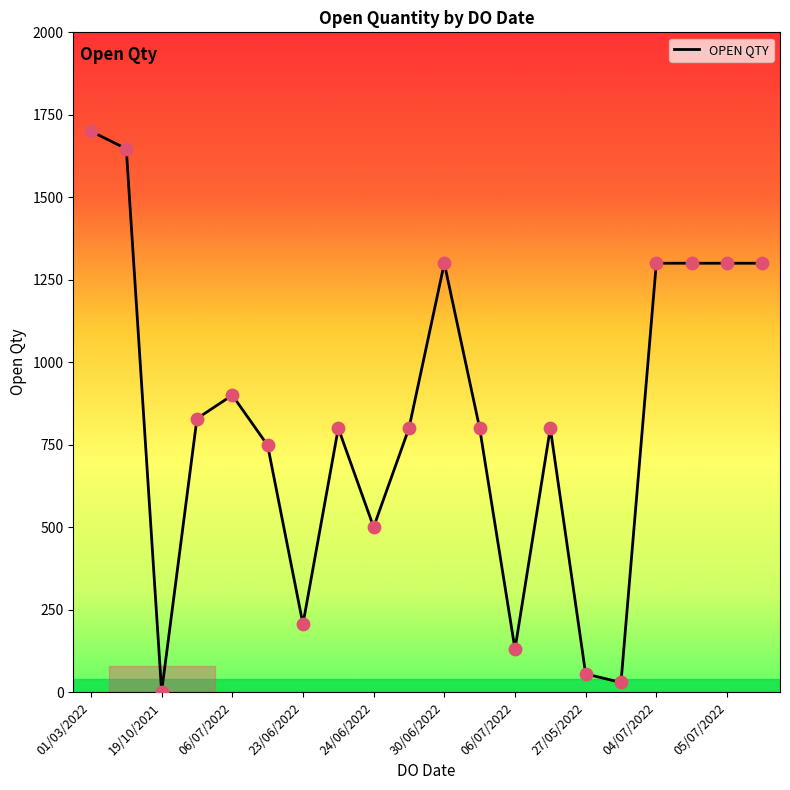

What is the greatest value displayed?

1700